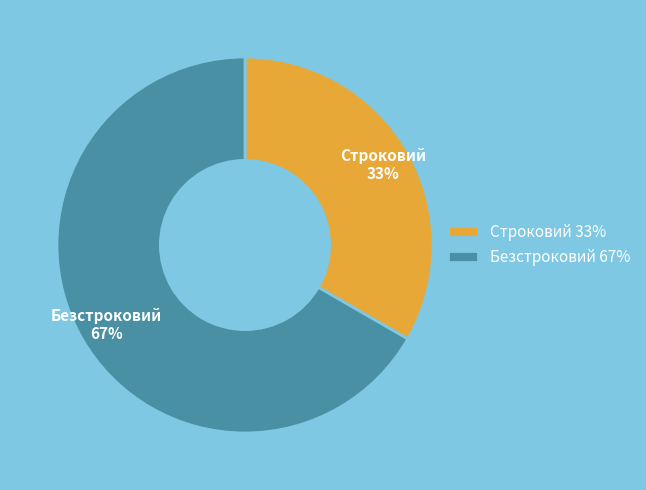

How many segments does this pie chart have?

2